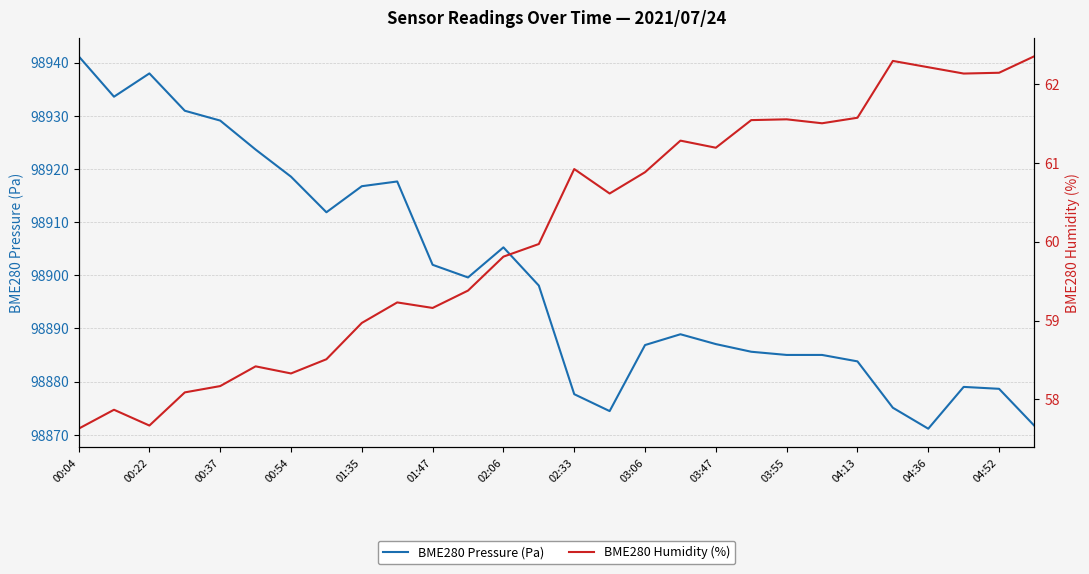

What is the lowest value of the BME280 Pressure (Pa) series?

98871.1